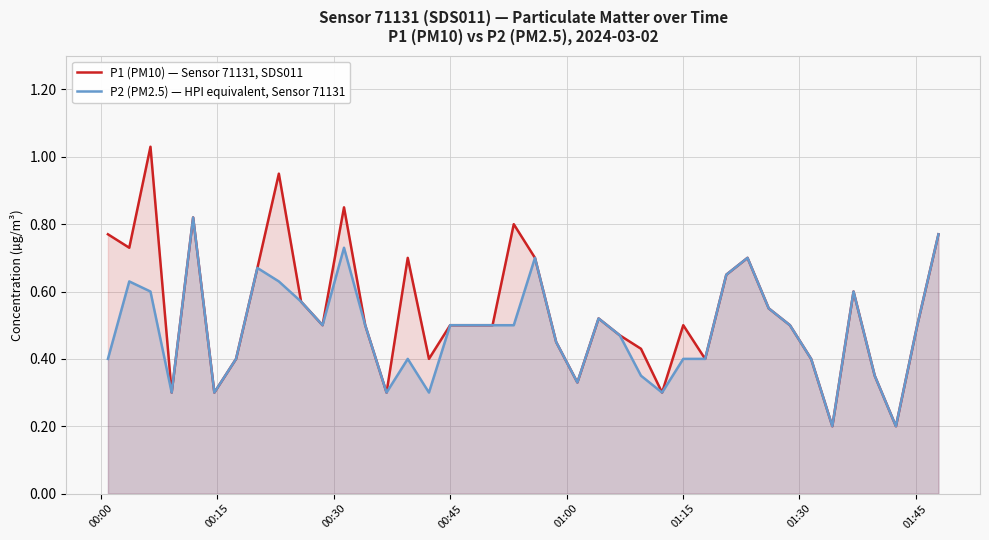

Which series has the largest range (max minus min)?

P1 (PM10) — Sensor 71131, SDS011